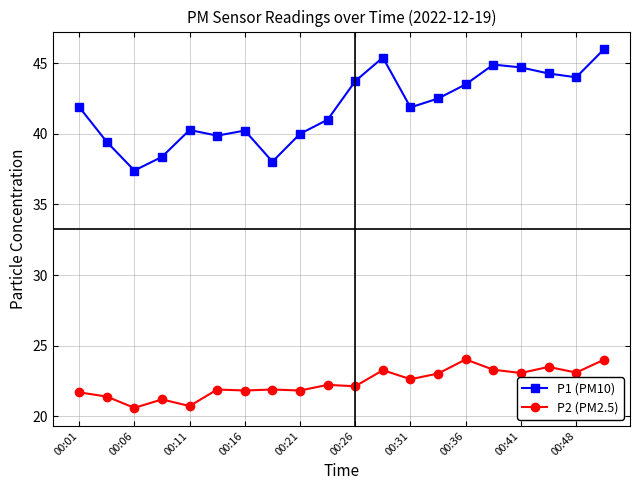

What are all the series names shown in the legend?

P1 (PM10), P2 (PM2.5)